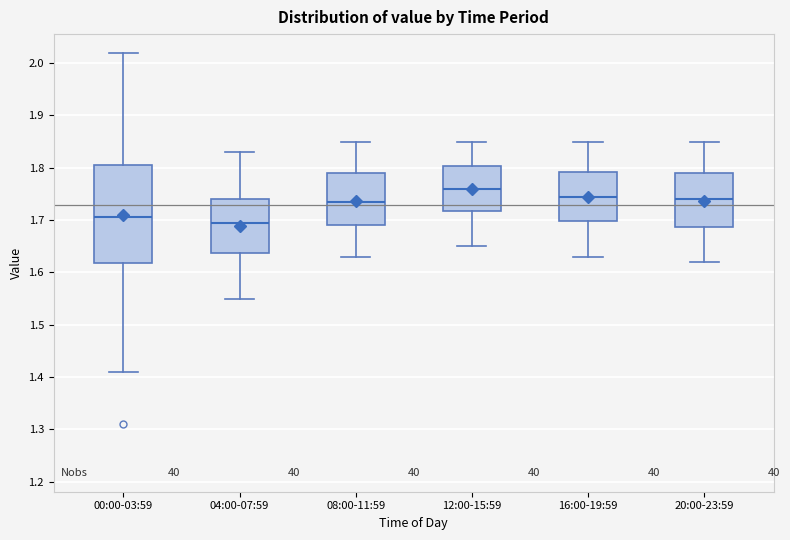

Which box's median line is the highest?

12:00-15:59